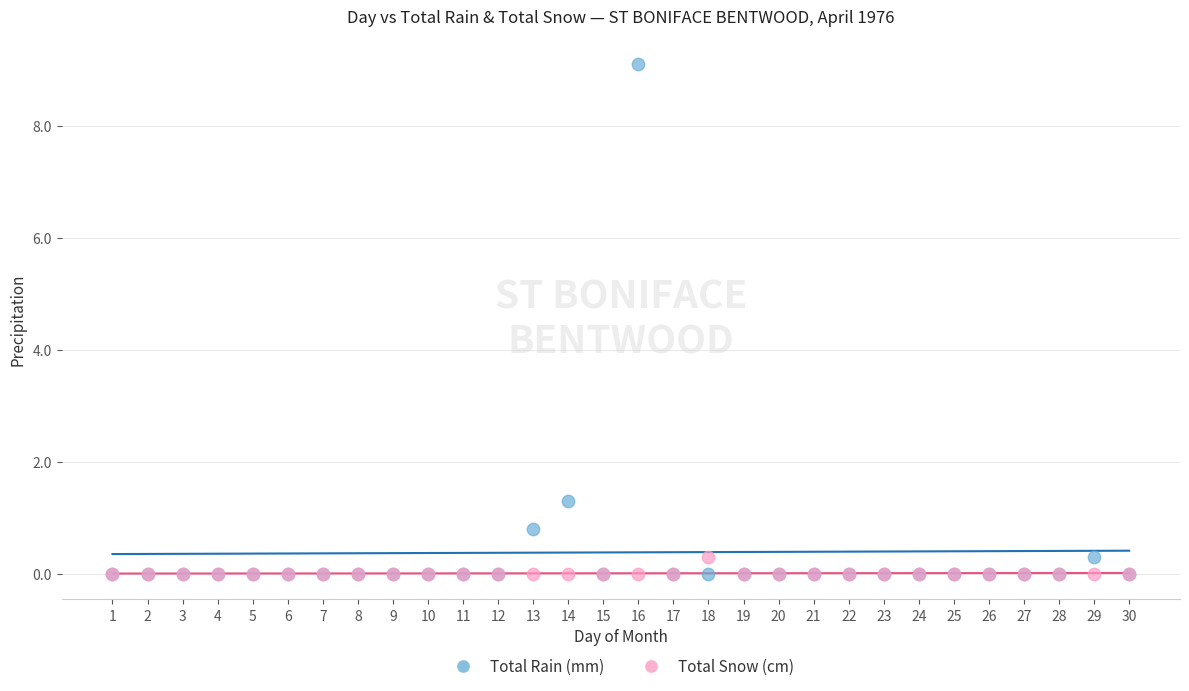

In the Total Rain (mm) series, what Y value is closest to 4?

1.3